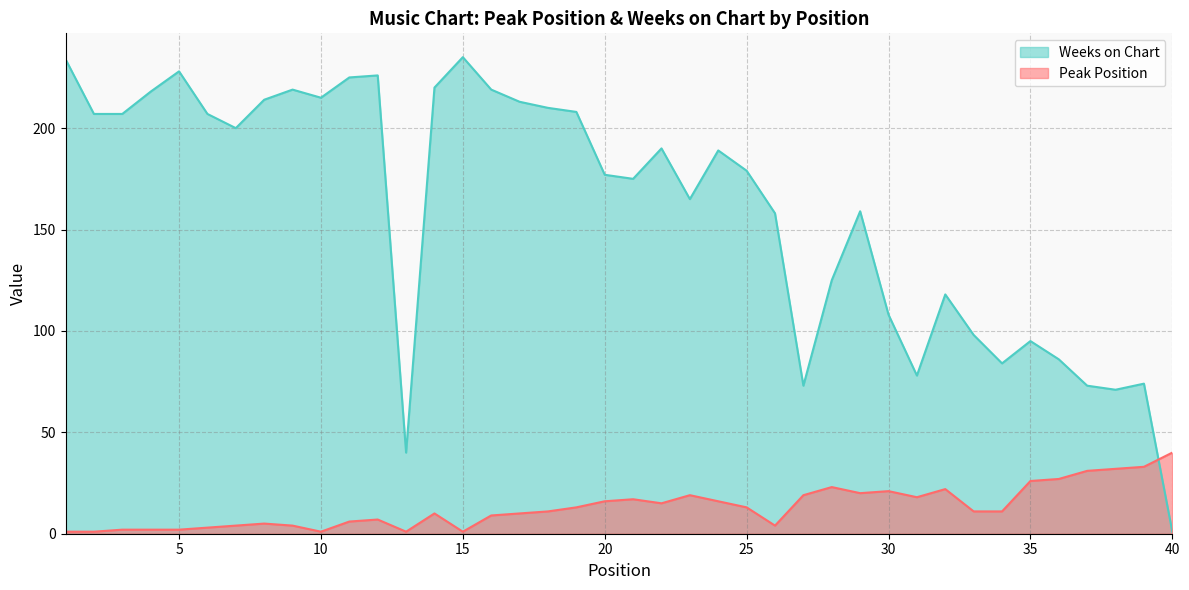

True or false: Peak Position and Weeks on Chart cross at least once.

True